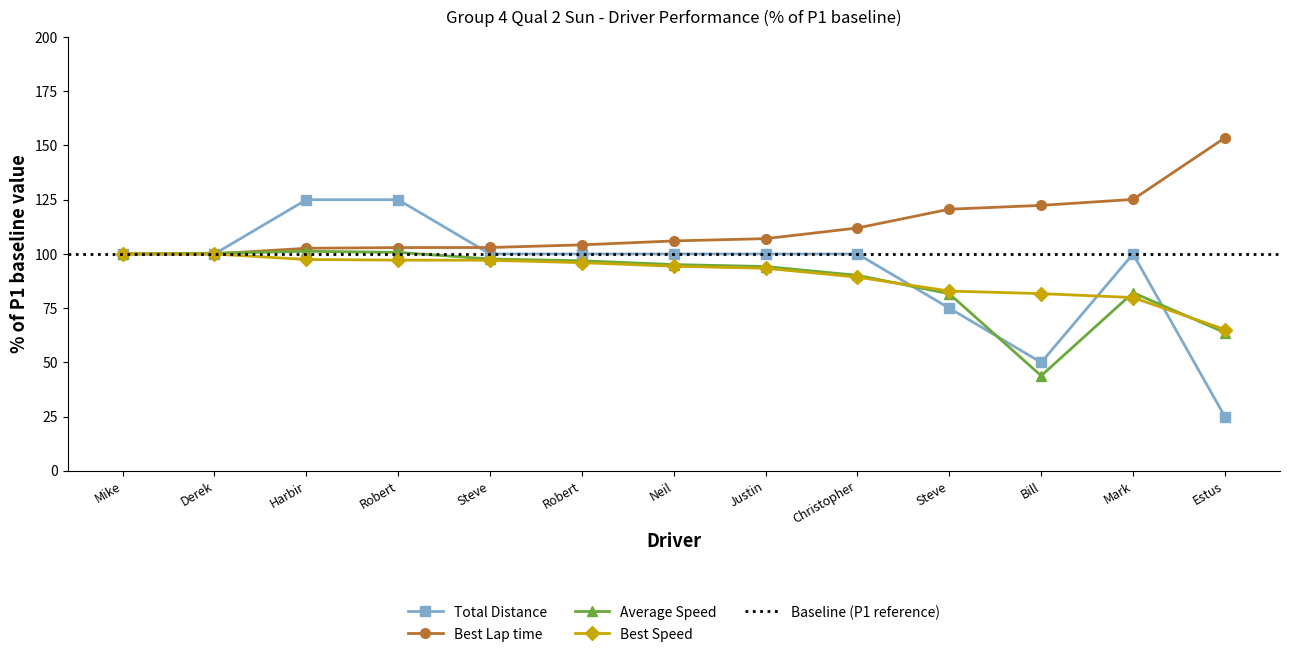

What is the label of the 4th point from the right?

Steve